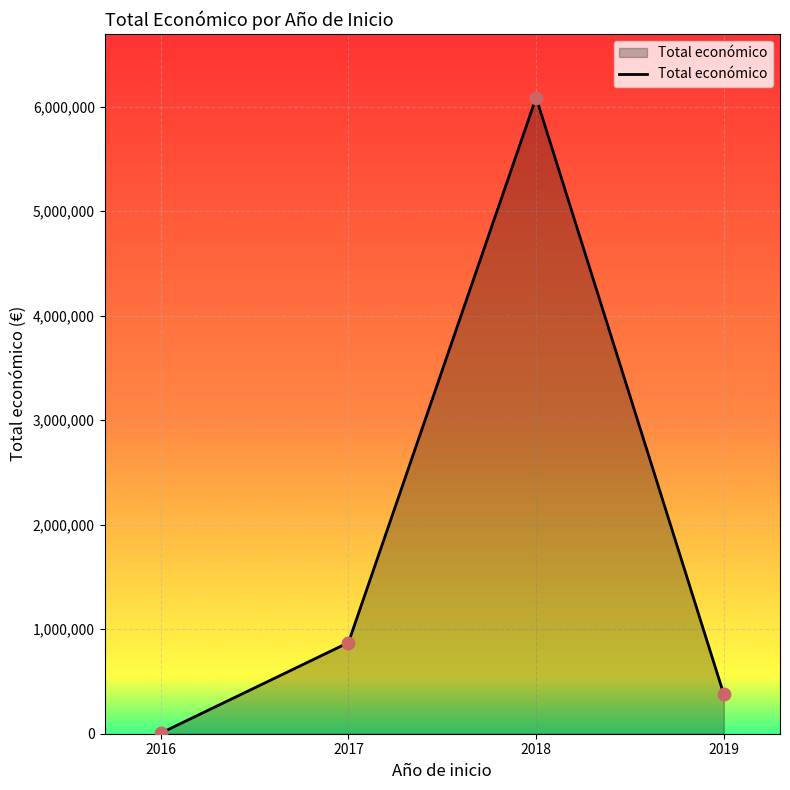

What is the ratio of the value at 2019 to the value at 2017?

0.4